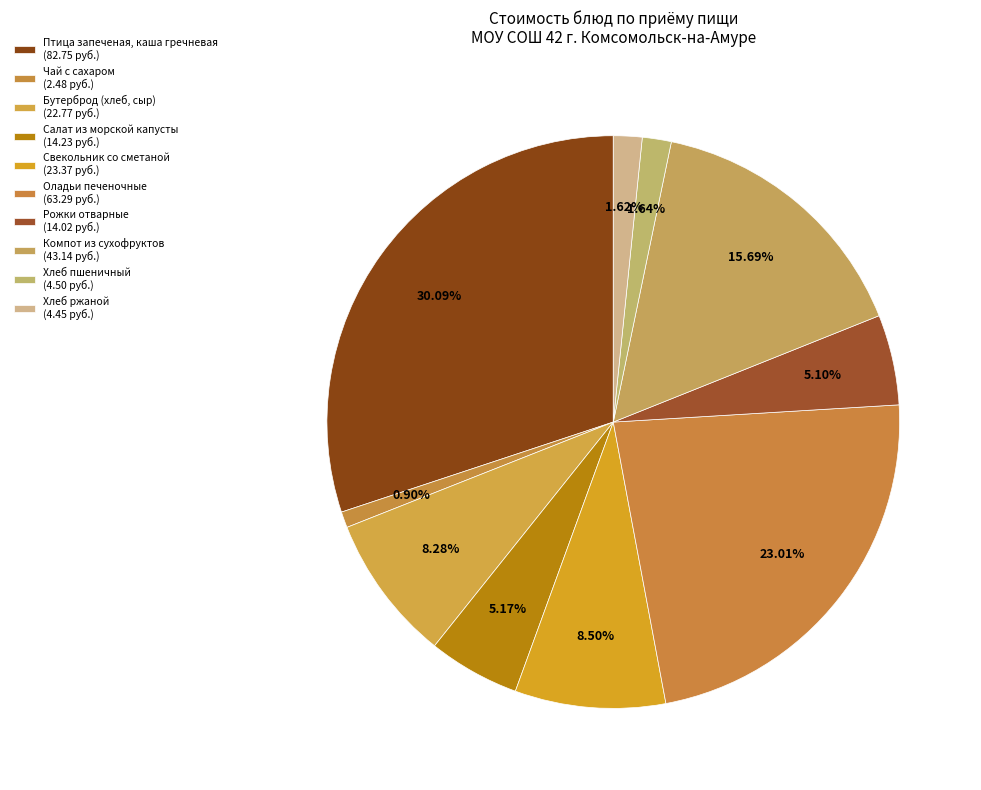

True or false: Салат из морской капусты accounts for 5% of the total.

True